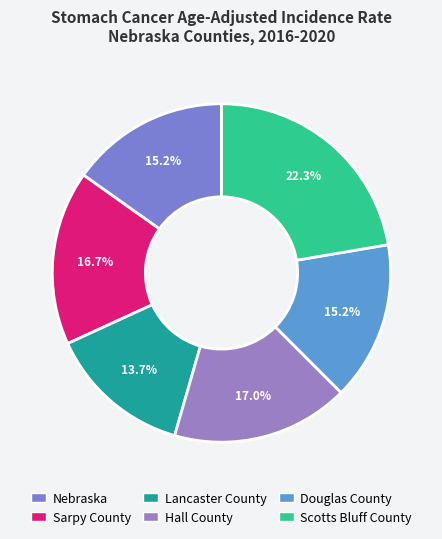

To the nearest percent, what is the difference between the largest and smallest slice percentages?

9%